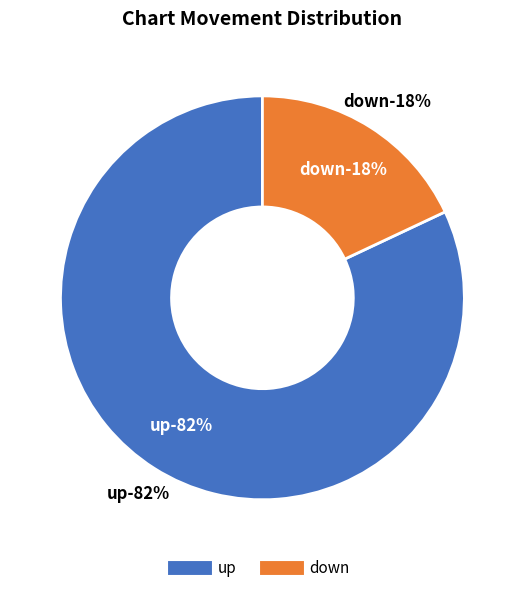

To the nearest percent, what is the difference between the largest and smallest slice percentages?

64%